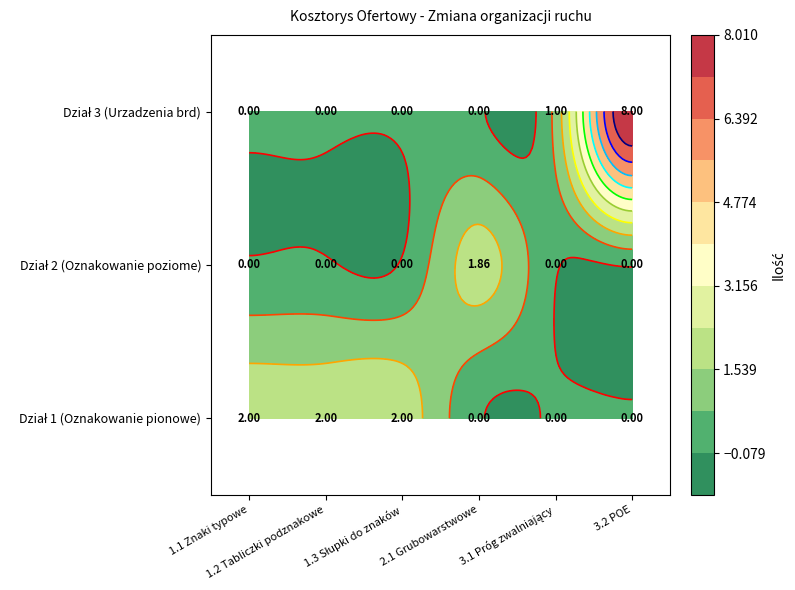

The value of 2.1 at 2 is -1.0. True or false?

False